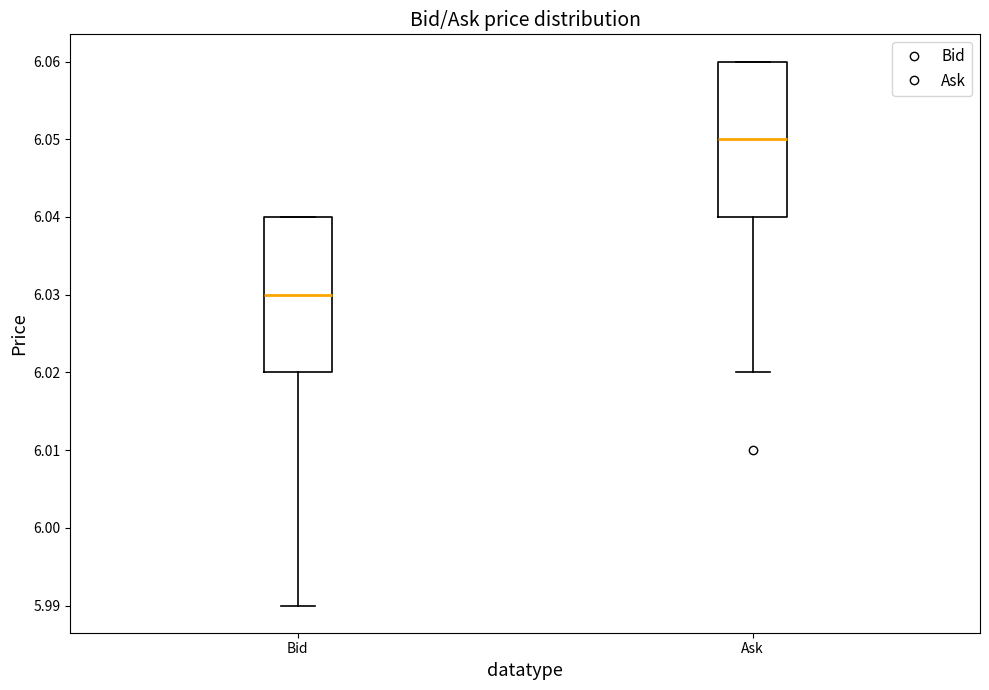

Reading left to right, transcribe this box plot: for each box, give where its median line is, the range the box spans, and where its two whiskers end, as read against the y-axis. The values are not printed on the chart, so give them approximately, as read against the axis.

Bid: median 6.03, box 6.02 to 6.04, whiskers 5.99 to 6.04
Ask: median 6.05, box 6.04 to 6.06, whiskers 6.02 to 6.06